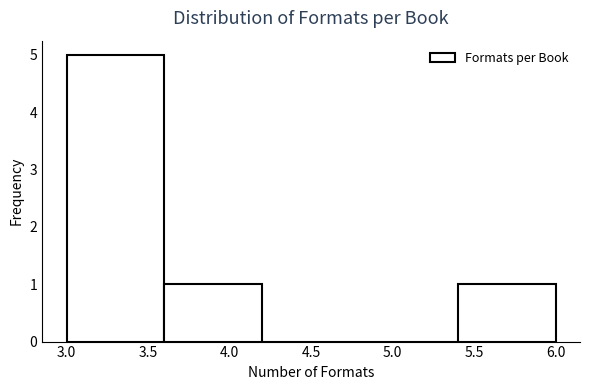

Reading left to right, list every bar in this chart as the range it spans on the x-axis followed by its height. The values are not printed on the chart, so give them approximately, as read against the axis.

3.0 to 3.6: 5
3.6 to 4.2: 1
4.2 to 4.8: 0
4.8 to 5.4: 0
5.4 to 6.0: 1